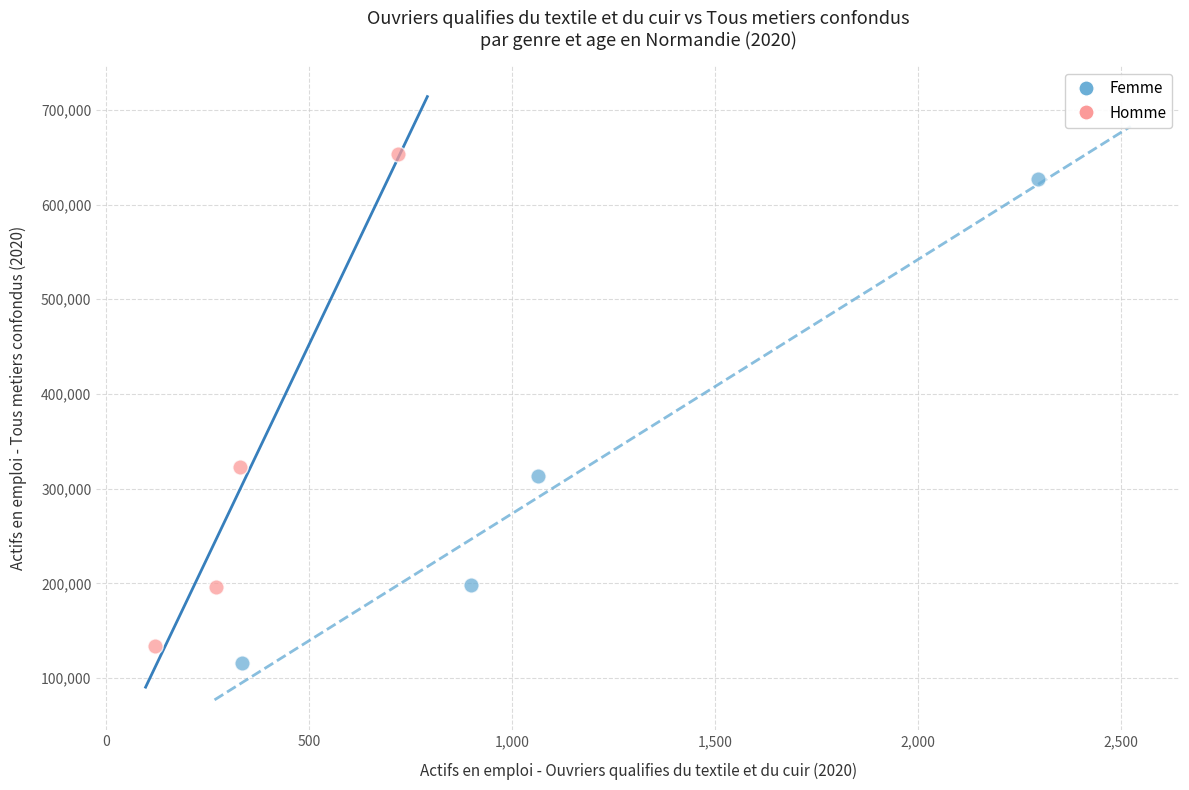

What are all the series names shown in the legend?

Femme, Homme